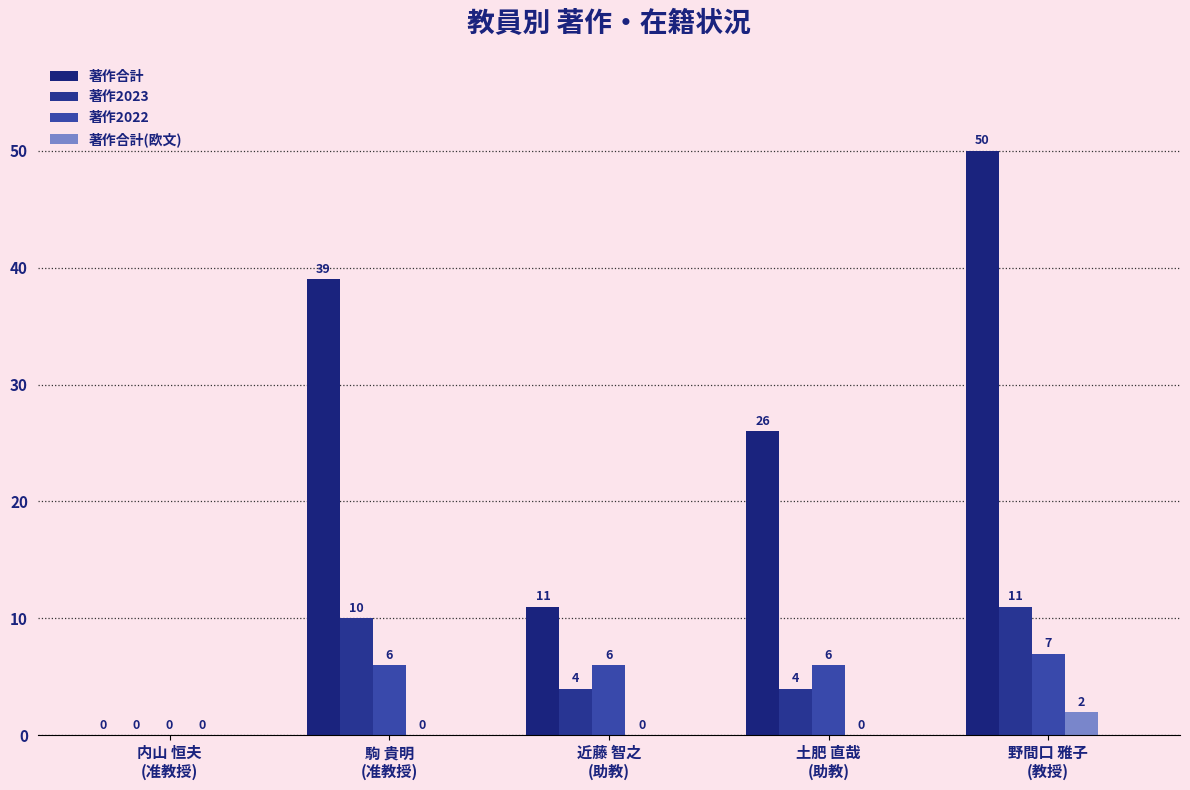

Is it true that 著作合計 equals 24 at 駒 貴明
(准教授)?

False